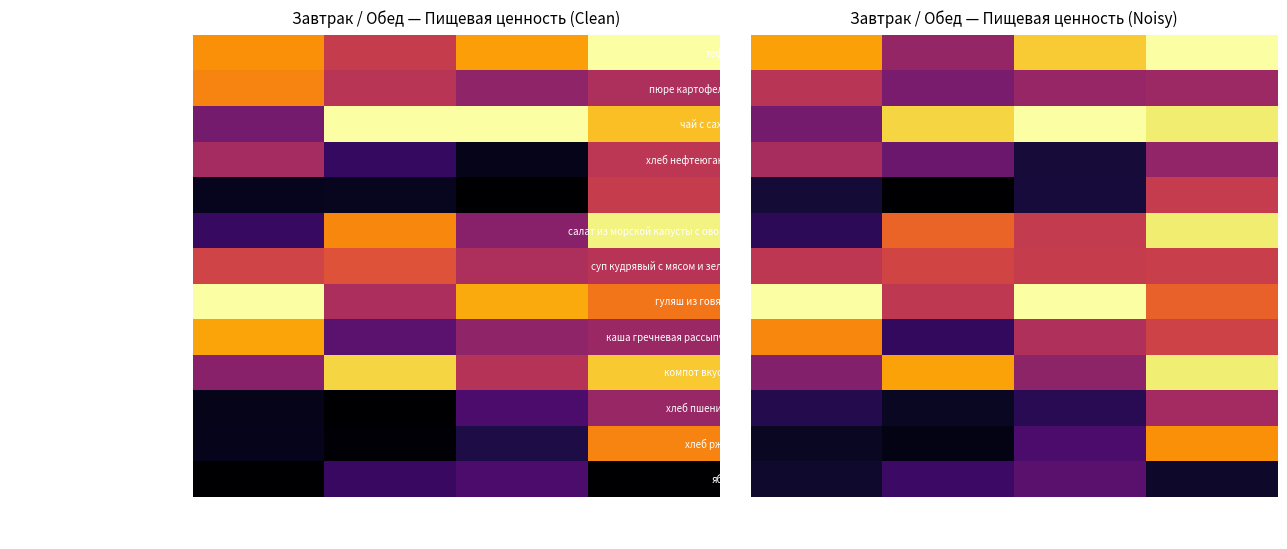

How many categories are shown in the chart?

4